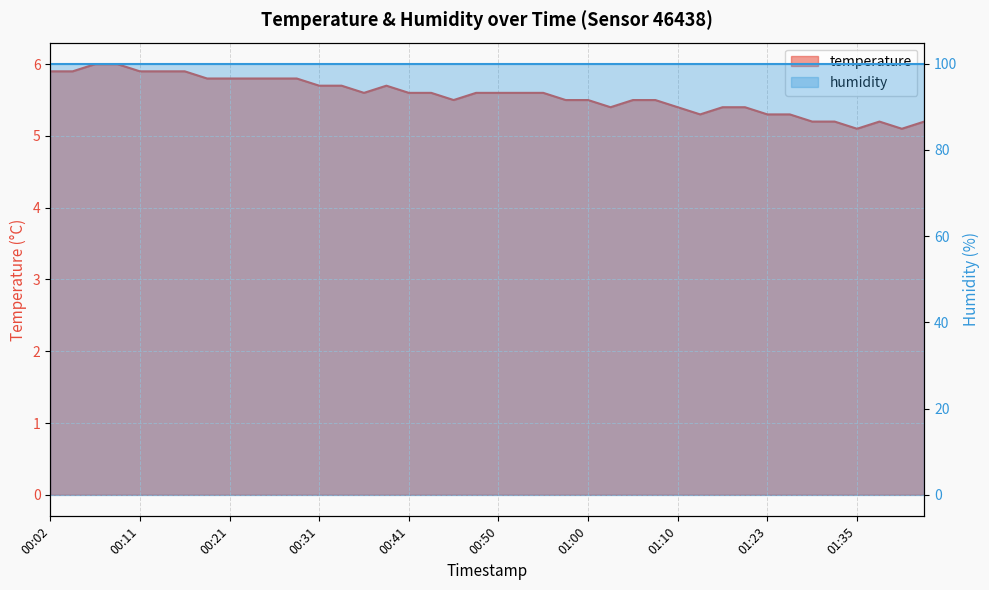

List the labels in order of value, largest first.

00:07, 00:09, 00:02, 00:04, 00:11, 00:14, 00:16, 00:19, 00:21, 00:24, 00:26, 00:28, 00:31, 00:33, 00:38, 00:36, 00:41, 00:43, 00:48, 00:50, 00:53, 00:55, 00:45, 00:58, 01:00, 01:05, 01:08, 01:03, 01:10, 01:15, 01:18, 01:13, 01:23, 01:25, 01:28, 01:33, 01:38, 01:43, 01:35, 01:40